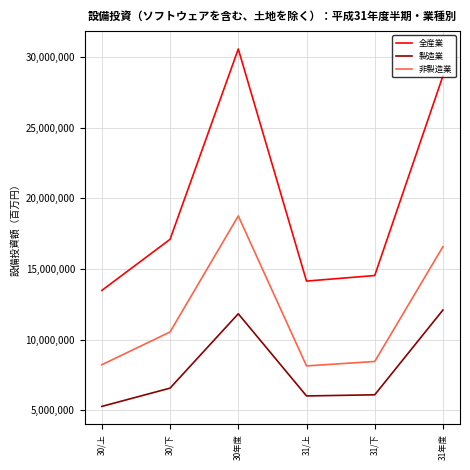

At how many categories does at least one series exceed 25331172?

2